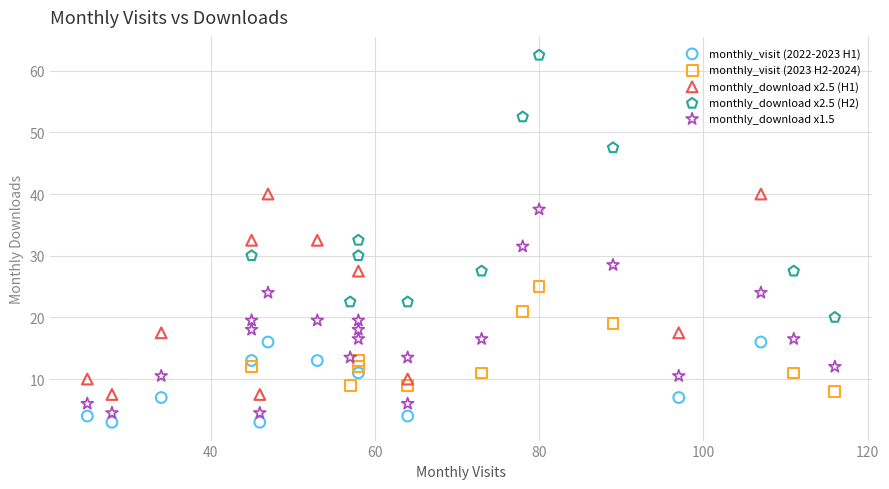

Which series contains the highest Y value?

monthly_download x2.5 (H2)